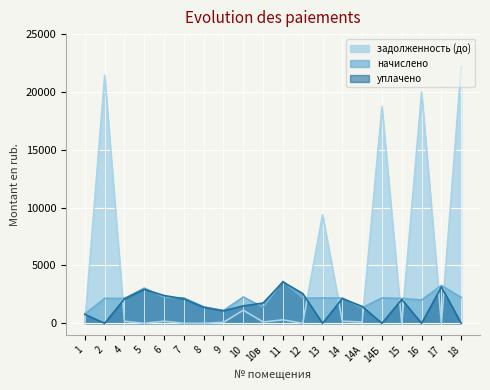

How many data points in задолженность (до) are above 179?

10